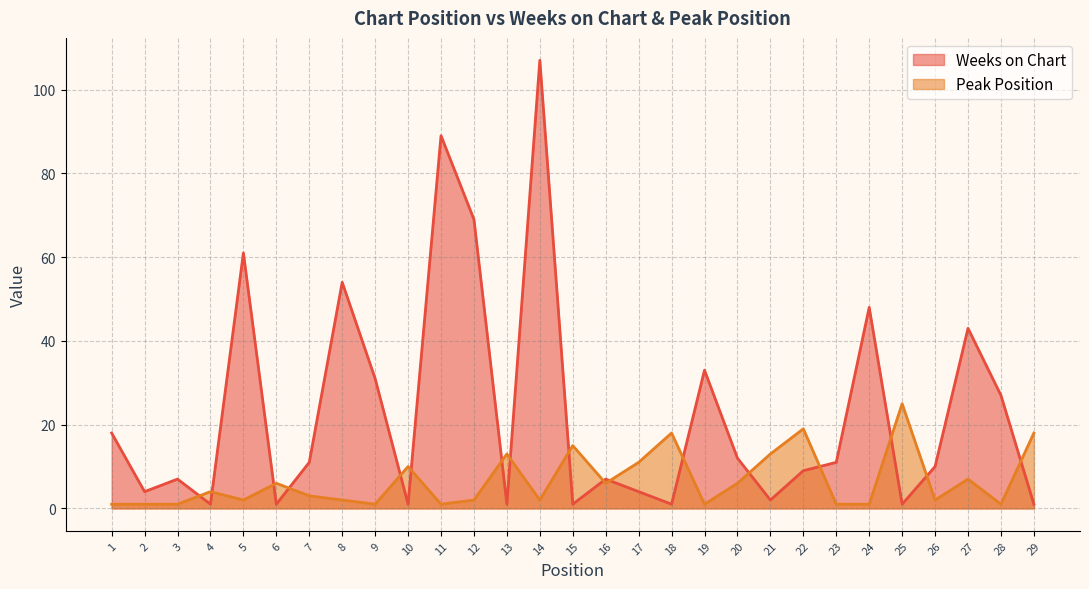

At how many categories does at least one series exceed 7?

24